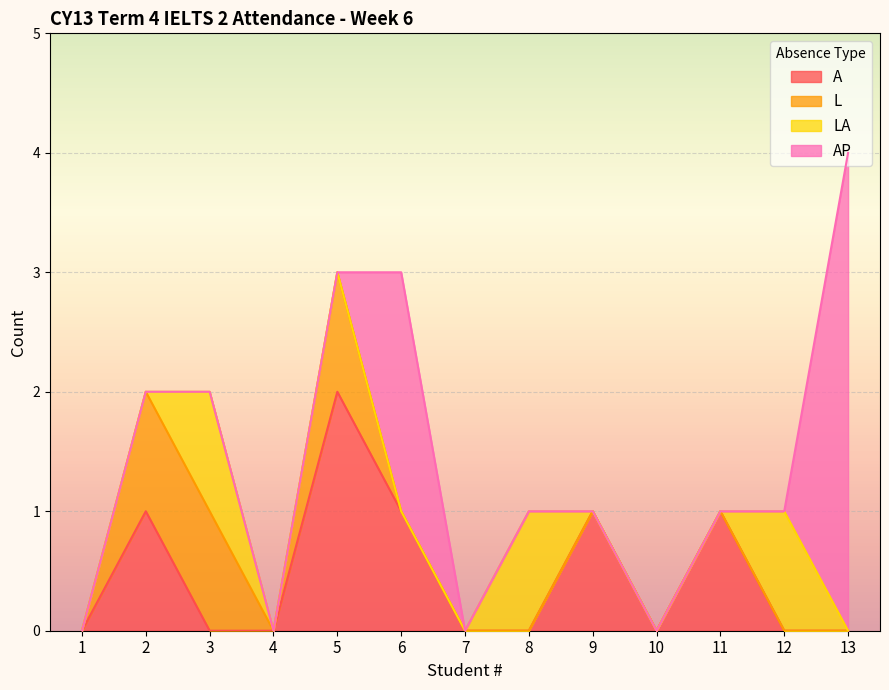

How many lines are shown in the chart?

4